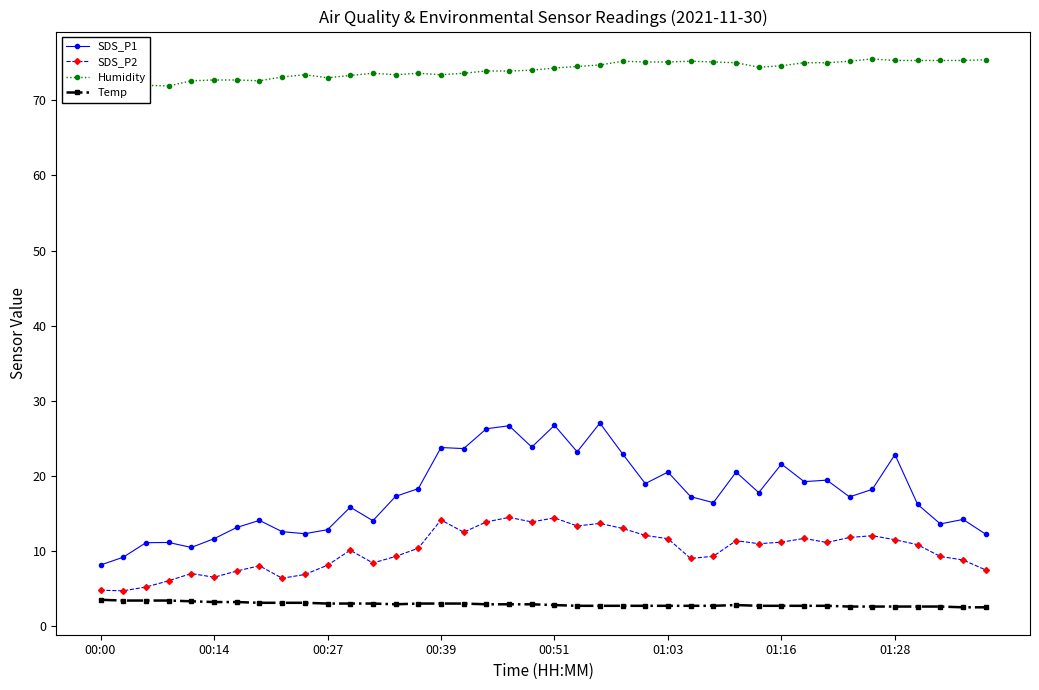

Is this an area chart (filled region under the line)?

No